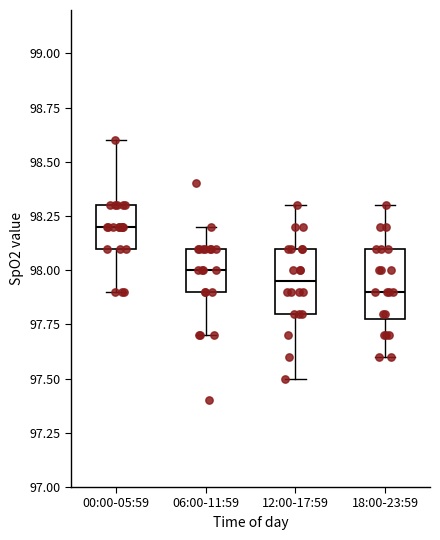

Reading left to right, transcribe this box plot: for each box, give where its median line is, the range the box spans, and where its two whiskers end, as read against the y-axis. The values are not printed on the chart, so give them approximately, as read against the axis.

00:00-05:59: median 98.20, box 98.10 to 98.30, whiskers 97.90 to 98.60
06:00-11:59: median 98.00, box 97.90 to 98.10, whiskers 97.70 to 98.20
12:00-17:59: median 97.95, box 97.80 to 98.10, whiskers 97.50 to 98.30
18:00-23:59: median 97.90, box 97.80 to 98.10, whiskers 97.60 to 98.30